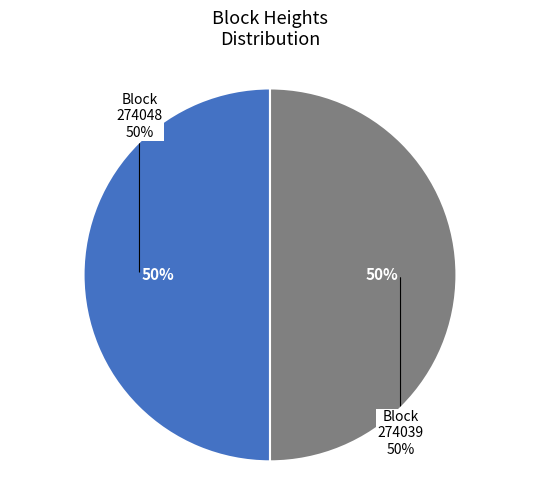

What percentage is NOT represented by 274048?

50.0%